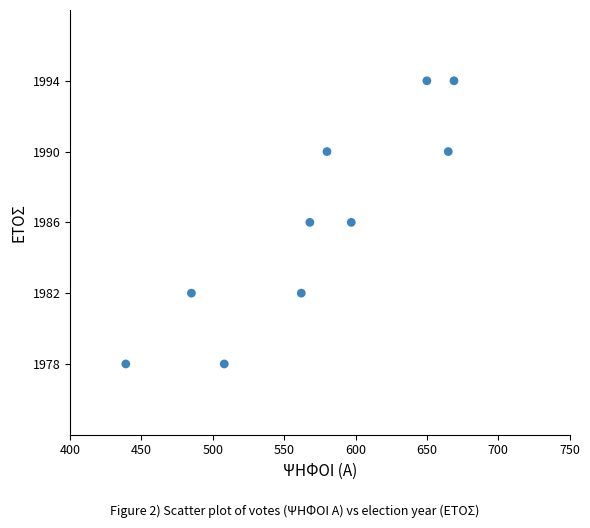

What is the range of Y values (max minus min)?

16